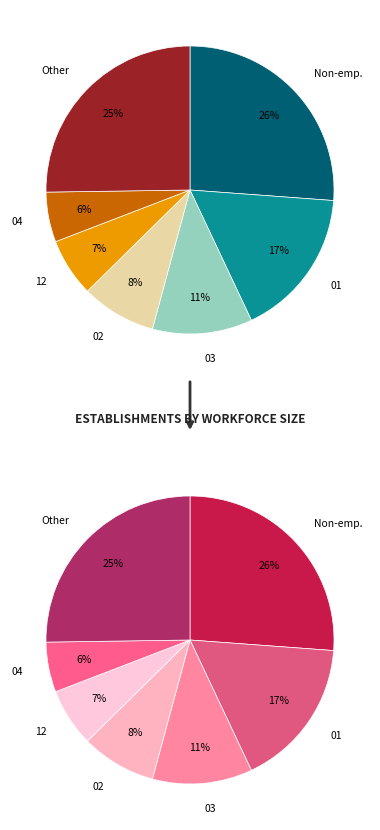

Does 02 account for over 50% of the chart?

No